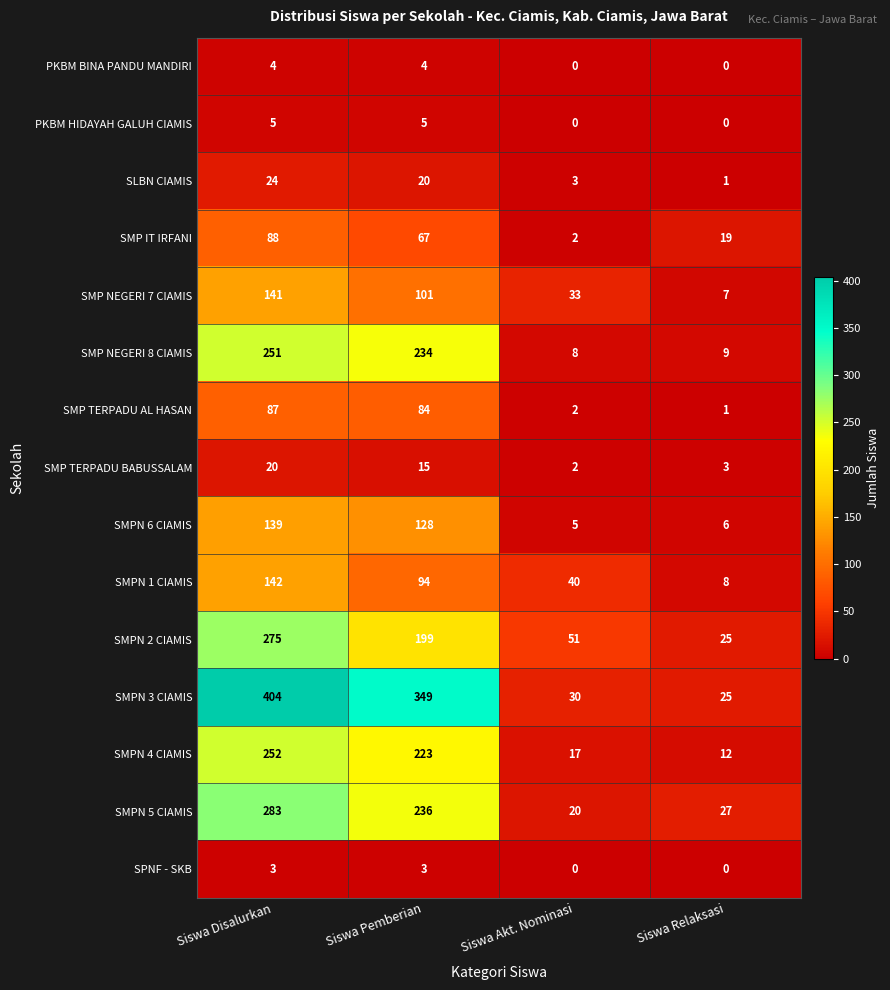

What is the difference between the SMP NEGERI 7 CIAMIS values at Siswa Pemberian and Siswa Akt. Nominasi?

68